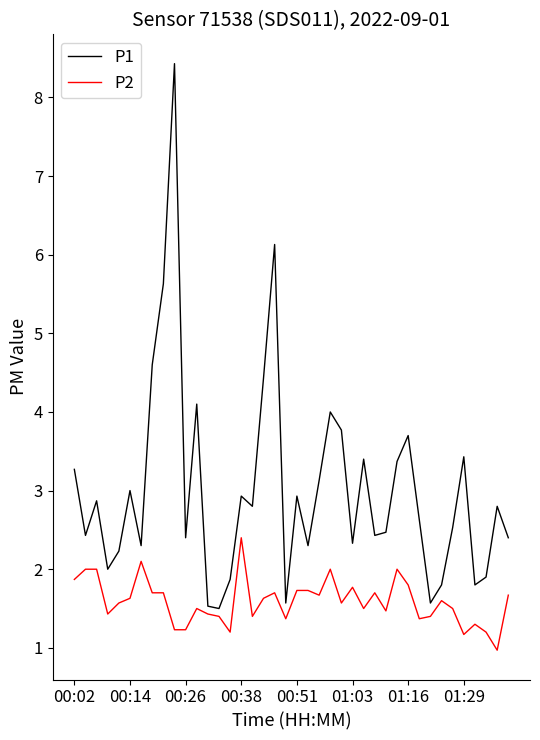

What is the difference between the second highest and minimum values in the P1 series?

4.6